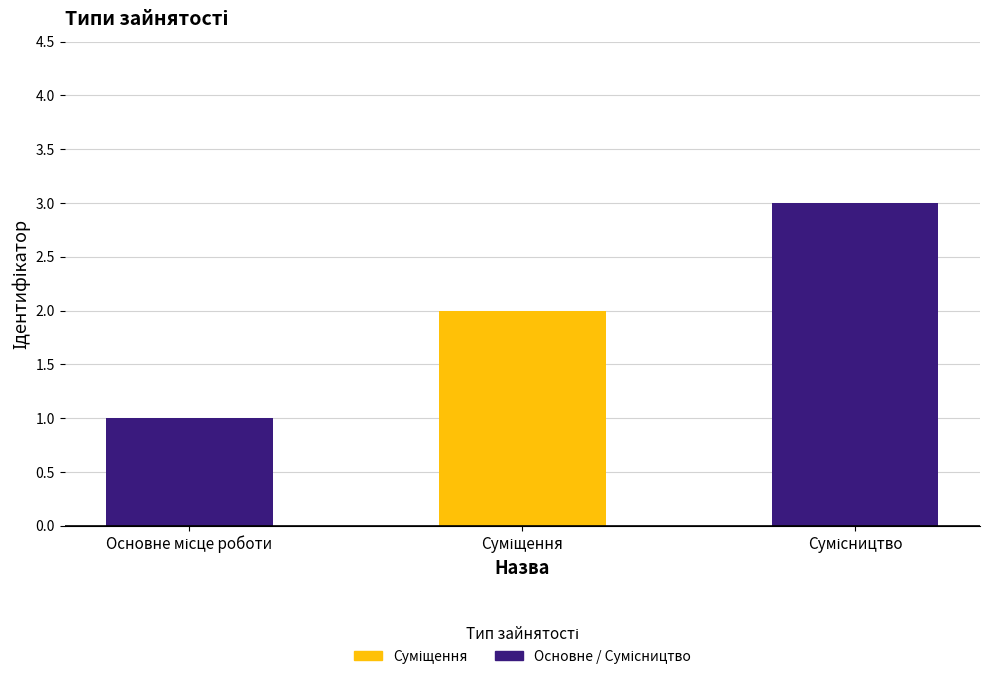

Reading left to right, extract all data points from this chart.

1	2	3